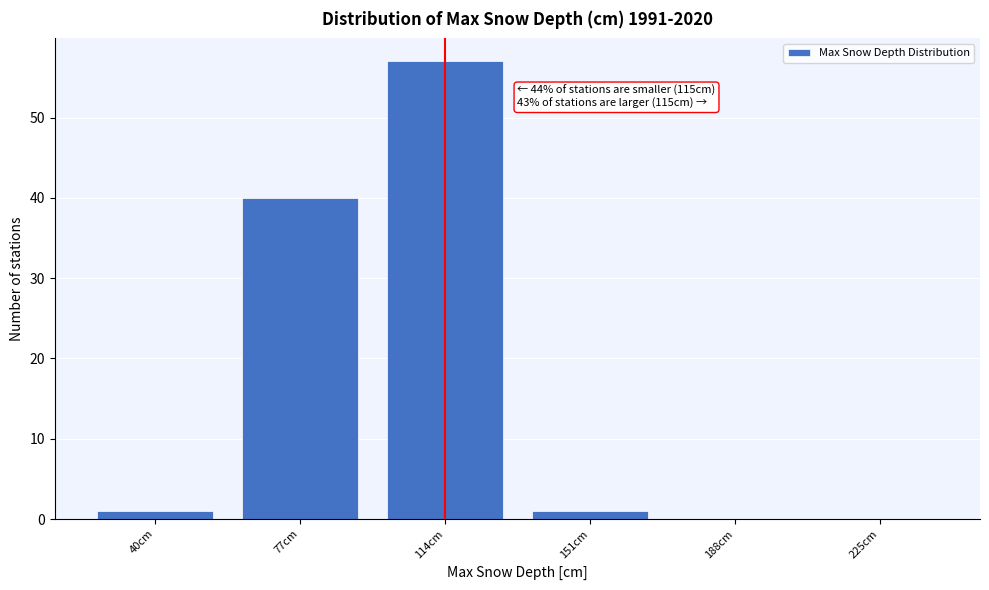

Reading left to right, what are all the values shown in this chart?

40cm=1	77cm=40	114cm=57	151cm=1	188cm=0	225cm=0